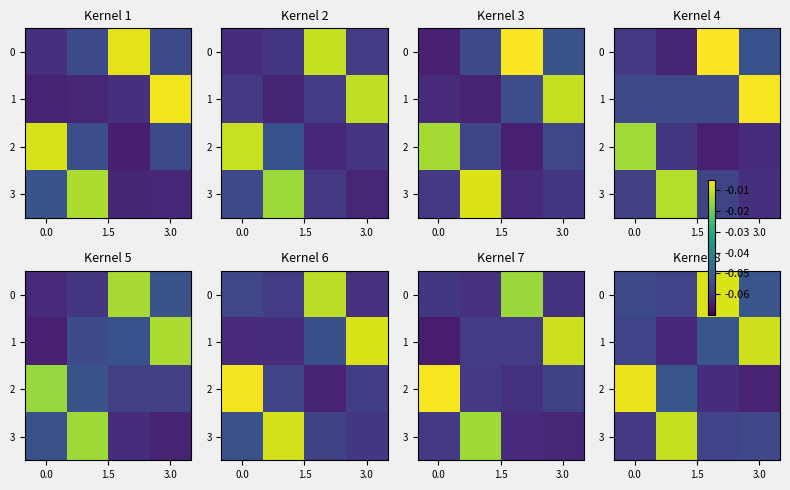

What is the sum of the 3 values at 3.0 and 0.0?

-0.1